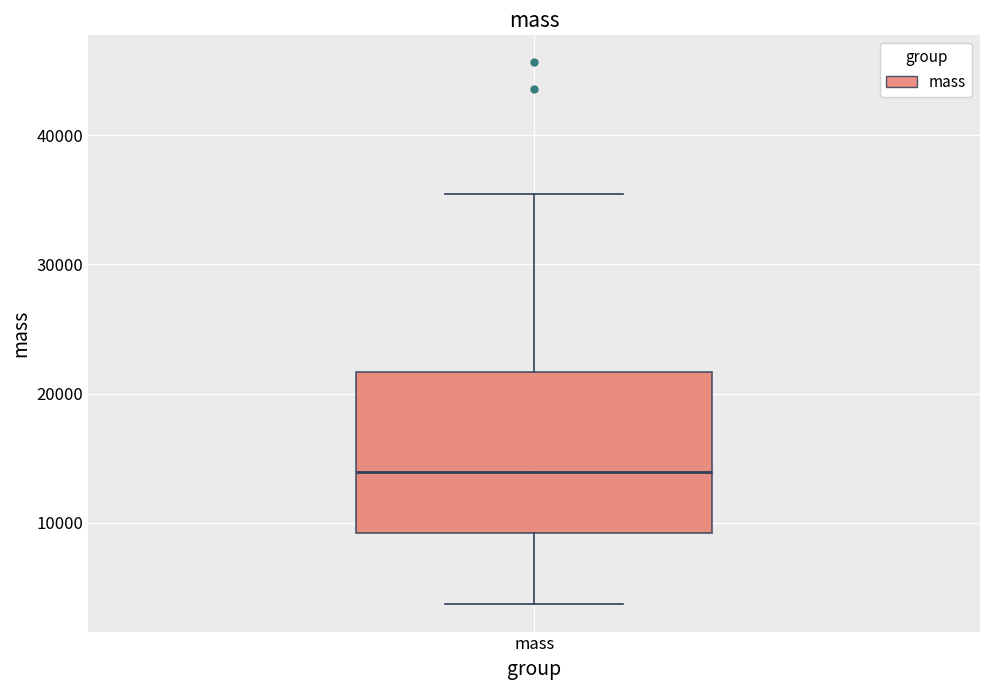

Transcribe this box plot: give where the median line is, the range the box spans, and where the two whiskers end, as read against the y-axis. The values are not printed on the chart, so give them approximately, as read against the axis.

median 14000, box 9000 to 22000, whiskers 4000 to 35000